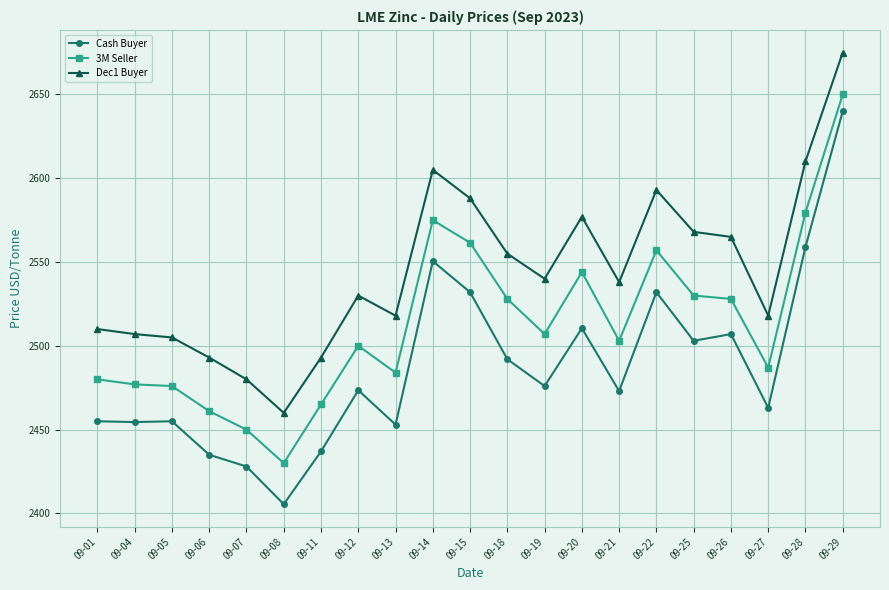

What is the difference between the maximum and minimum values in the Cash Buyer series?

234.5